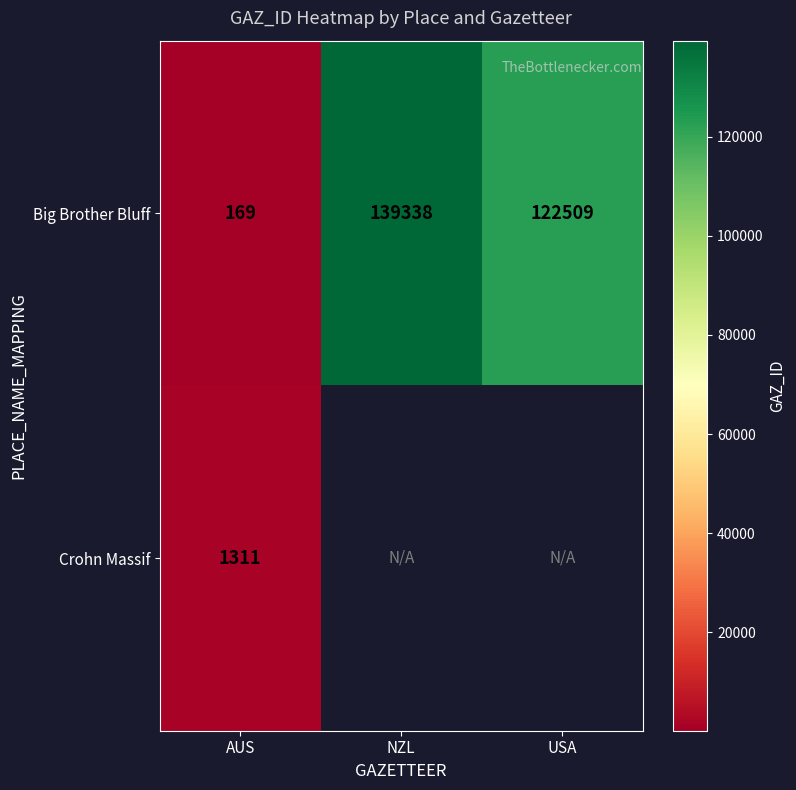

Which category has the highest value in the Big Brother Bluff series?

NZL